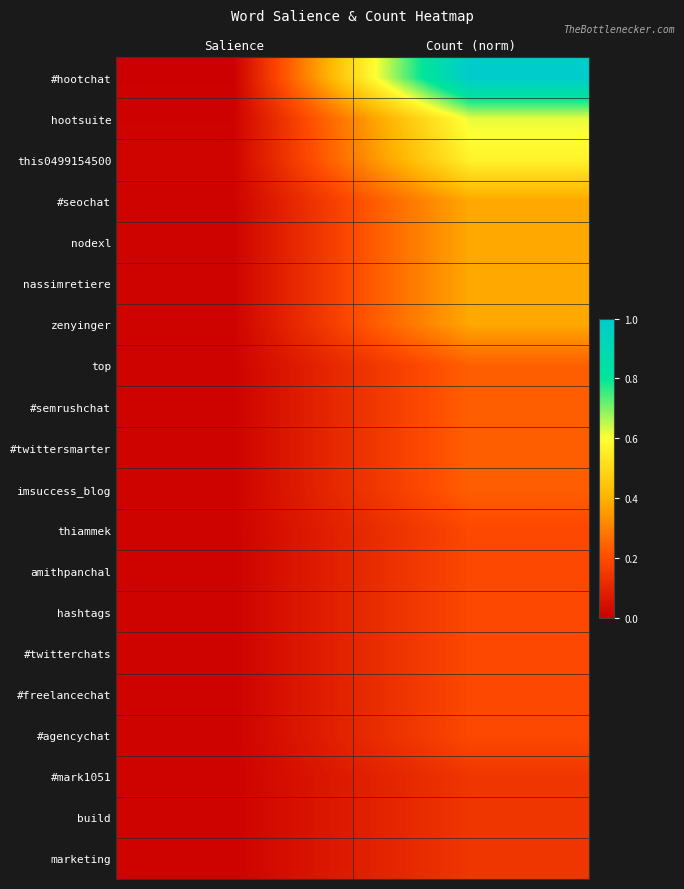

How many distinct data groups are displayed?

20